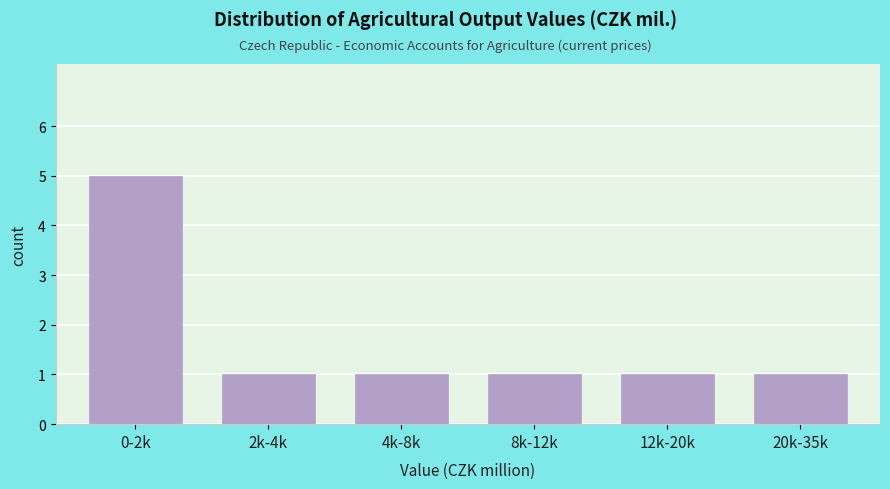

Reading left to right, what are all the values shown in this chart?

0-2k=5	2k-4k=1	4k-8k=1	8k-12k=1	12k-20k=1	20k-35k=1